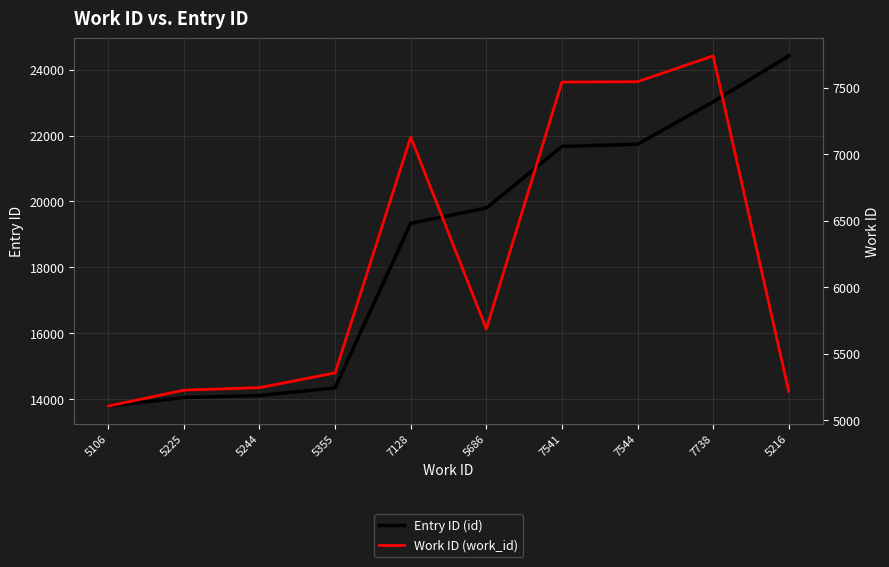

At which label does Entry ID (id) first exceed 19801?

7541